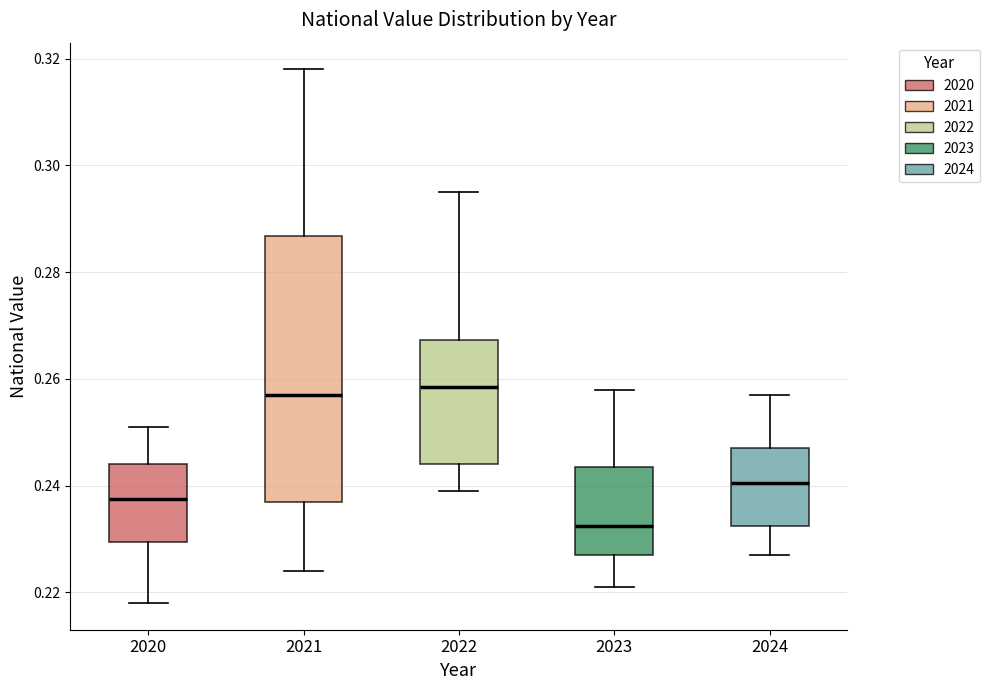

Where does the lower whisker of the box at x = 2022 end on the y-axis? The values are not printed on the chart, so give them approximately, as read against the axis.

0.240